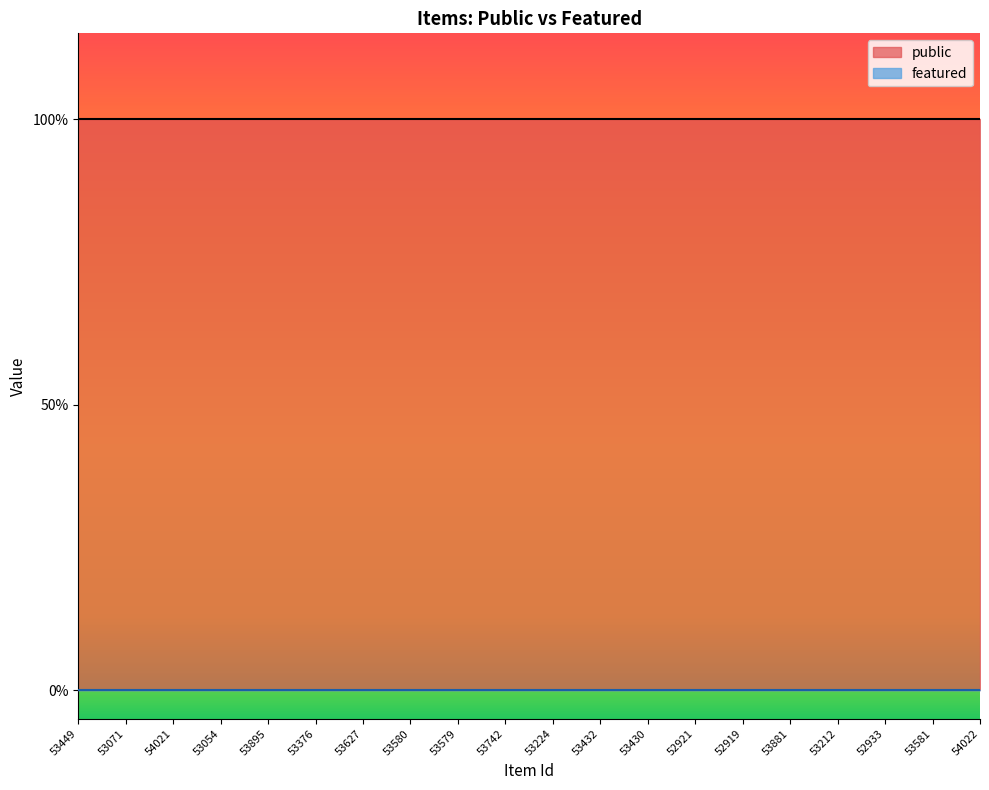

True or false: featured has more than 0 interior local peaks.

False